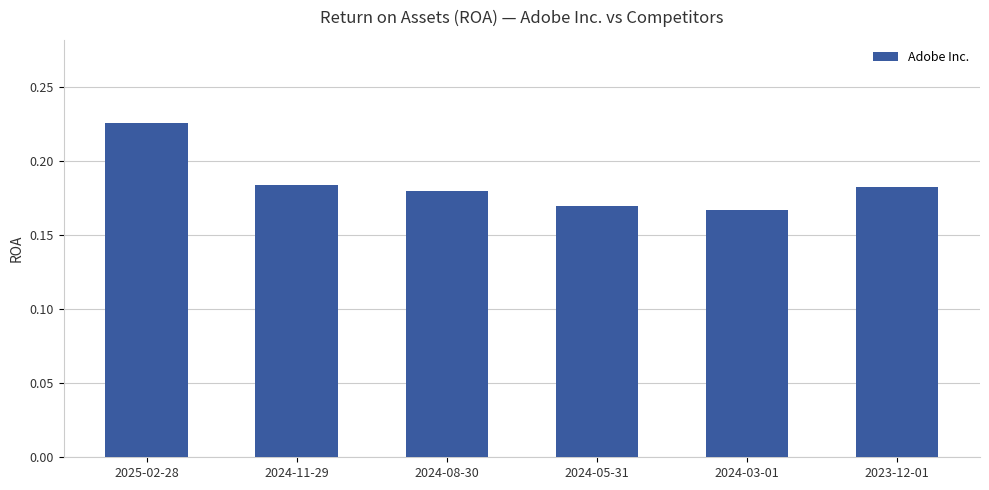

Is it true that the value at 2024-08-30 is 0.3?

False